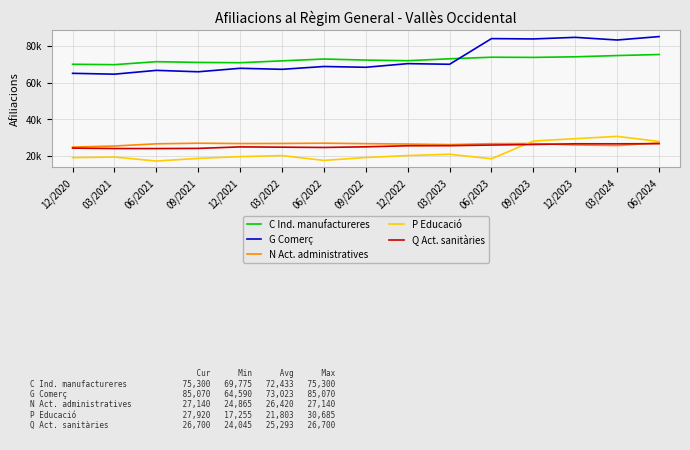

Reading left to right, transcribe all the data shown in this chart.

C Ind. manufactureres: 12/2020=69985	03/2021=69775	06/2021=71395	09/2021=70995	12/2021=70835	03/2022=71845	06/2022=72845	09/2022=72265	12/2022=71935	03/2023=72975	06/2023=73825	09/2023=73730	12/2023=74055	03/2024=74735	06/2024=75300
G Comerç: 12/2020=65050	03/2021=64590	06/2021=66665	09/2021=65895	12/2021=67795	03/2022=67235	06/2022=68770	09/2022=68345	12/2022=70330	03/2023=69985	06/2023=83970	09/2023=83785	12/2023=84655	03/2024=83210	06/2024=85070
N Act. administratives: 12/2020=24865	03/2021=25445	06/2021=26645	09/2021=26975	12/2021=26785	03/2022=26830	06/2022=26980	09/2022=26720	12/2022=26510	03/2023=26205	06/2023=26710	09/2023=26780	12/2023=25995	03/2024=25715	06/2024=27140
P Educació: 12/2020=19090	03/2021=19440	06/2021=17255	09/2021=18700	12/2021=19660	03/2022=20220	06/2022=17595	09/2022=19190	12/2022=20235	03/2023=20955	06/2023=18490	09/2023=28170	12/2023=29445	03/2024=30685	06/2024=27920
Q Act. sanitàries: 12/2020=24310	03/2021=24060	06/2021=24045	09/2021=24145	12/2021=24960	03/2022=24805	06/2022=24655	09/2022=25000	12/2022=25570	03/2023=25615	06/2023=25970	09/2023=26270	12/2023=26655	03/2024=26640	06/2024=26700